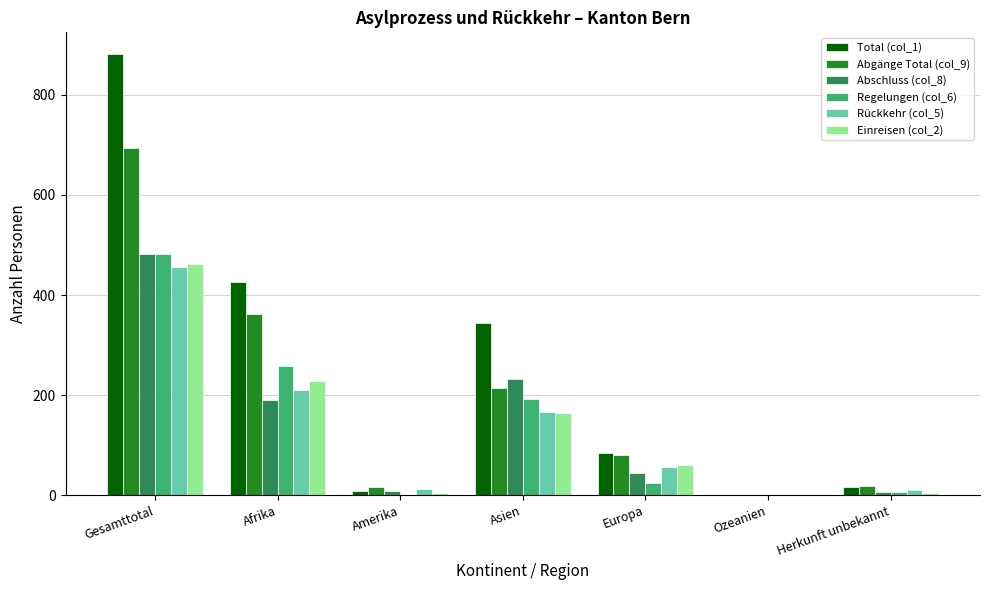

Between Gesamttotal and Europa, which series saw the biggest shift?

Total (col_1)